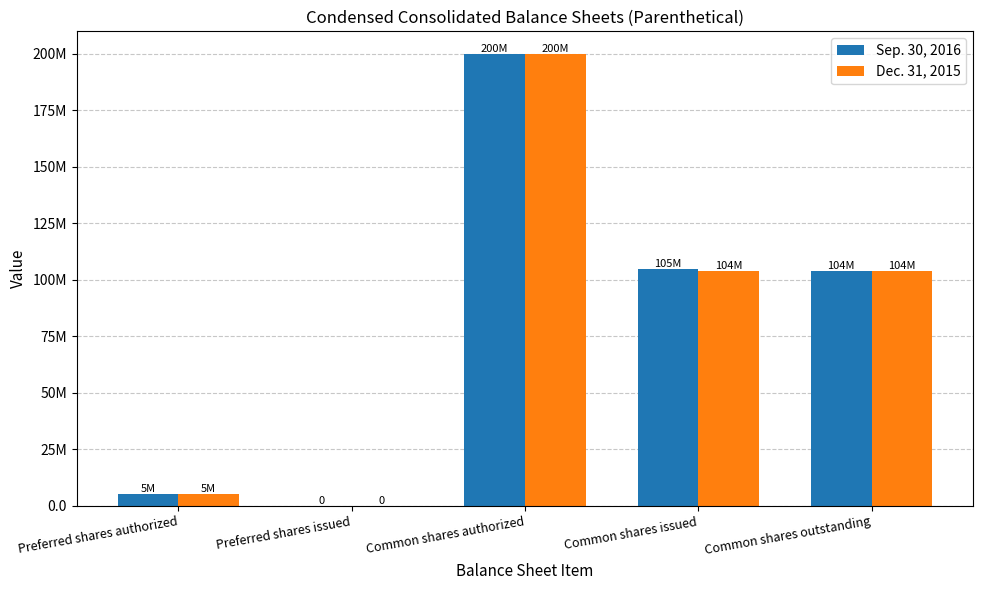

What are all the series names shown in the legend?

Sep. 30, 2016, Dec. 31, 2015